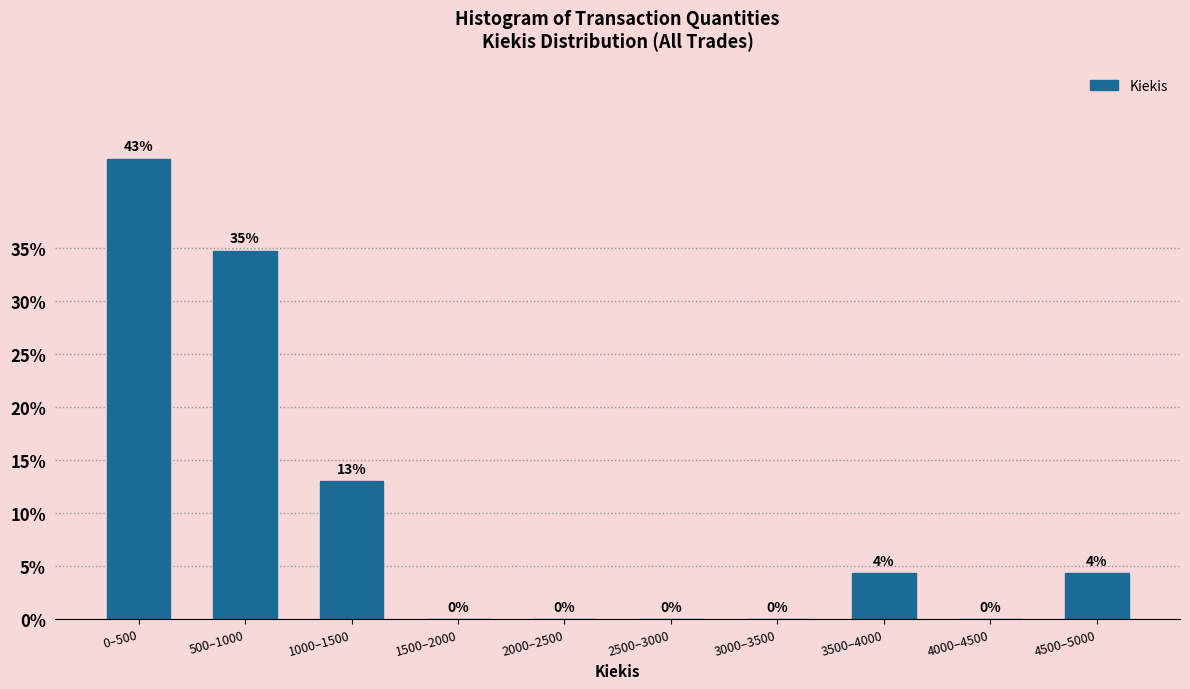

Where does the data first go above 4?

0–500